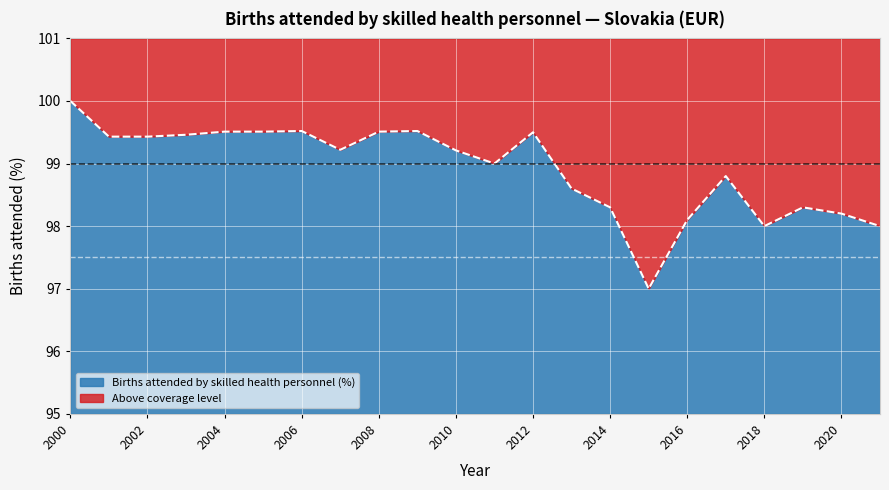

True or false: there are more than 1 points higher than both neighbors.

True